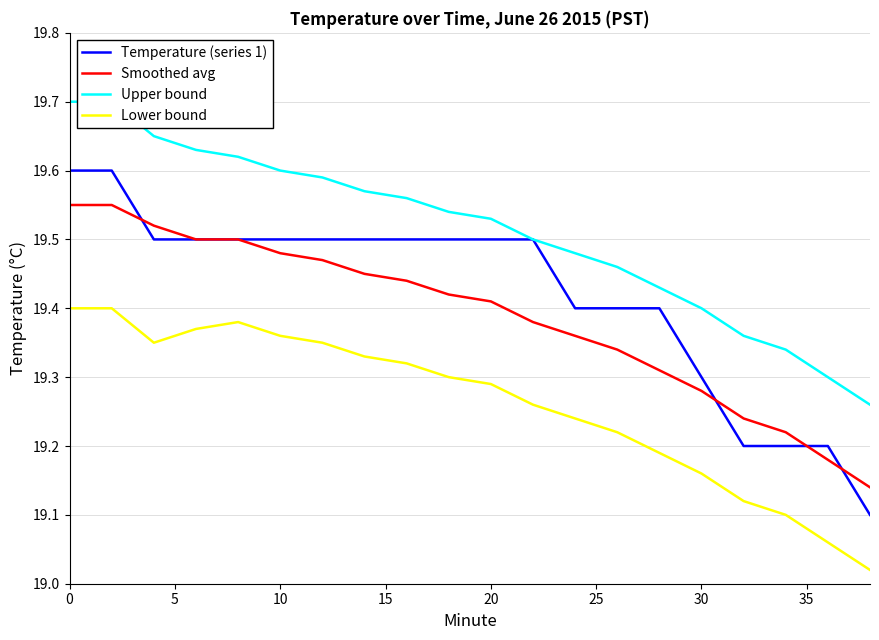

True or false: Lower bound and Smoothed avg intersect in this chart.

False